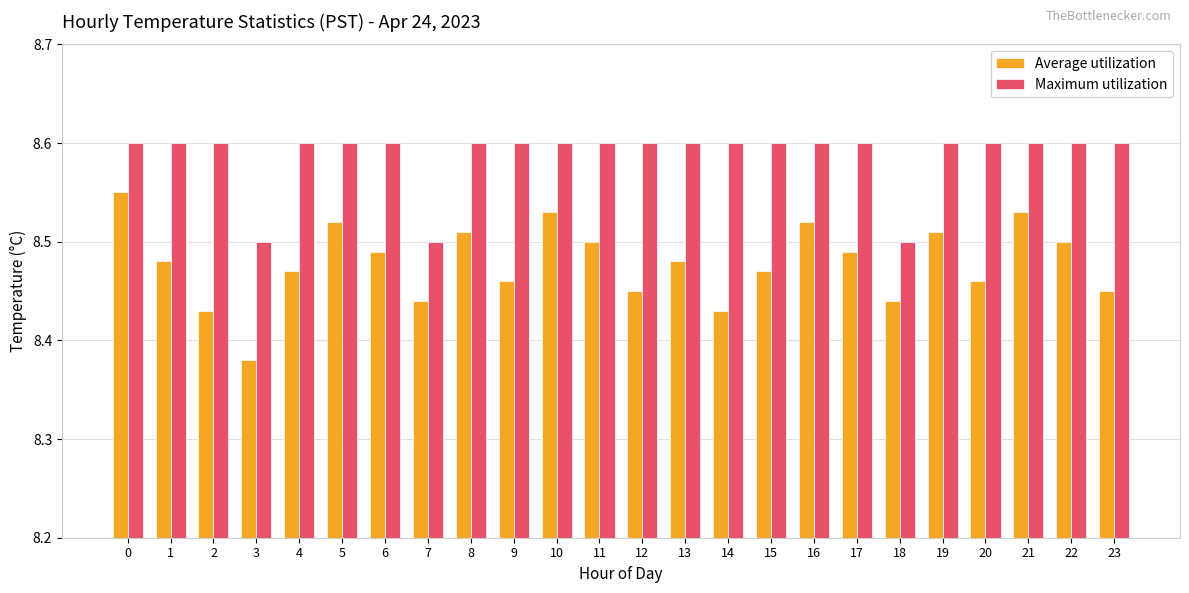

Where is Average utilization nearest to the value 8?

3